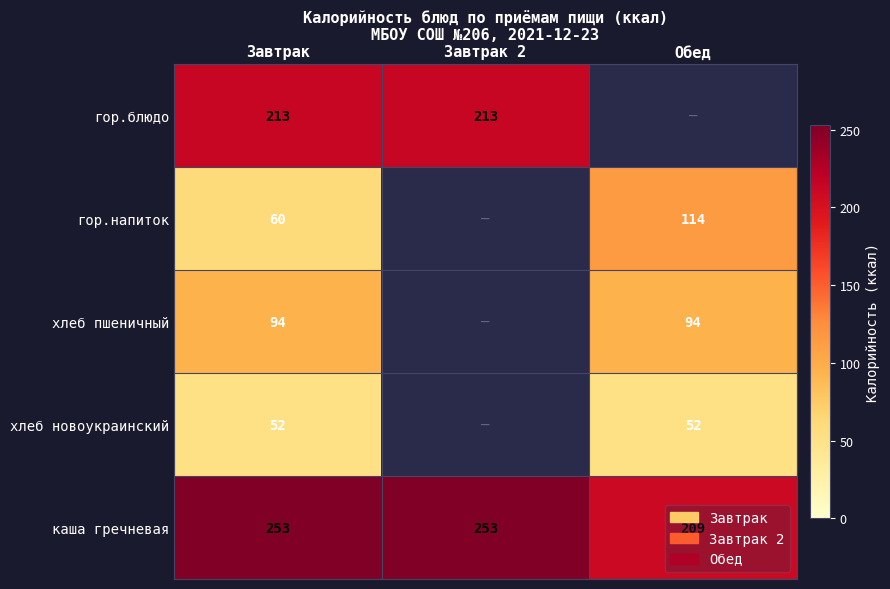

Which has a higher value, Завтрак 2 or Завтрак?

Завтрак 2